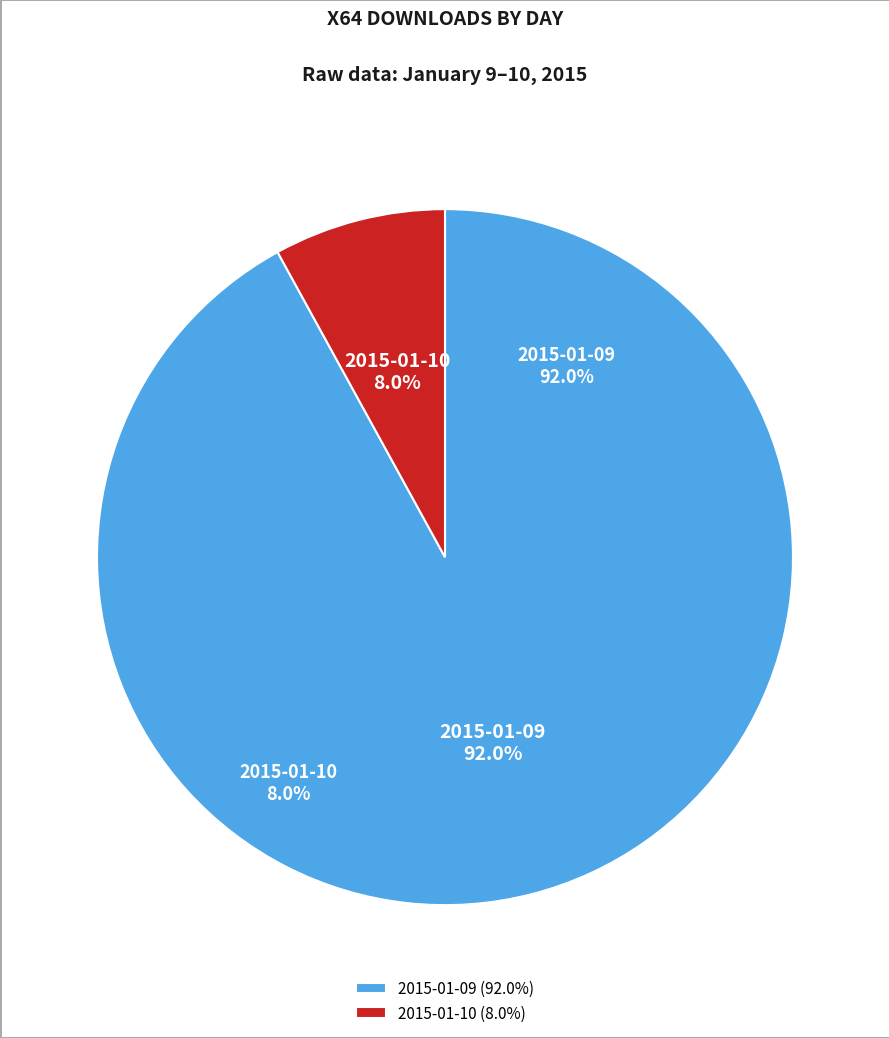

To the nearest percent, what is the difference between the largest and smallest slice percentages?

84%